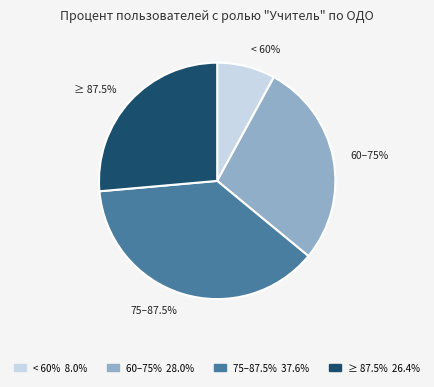

True or false: МБОУ ДО СЮН г. Долинск accounts for 1% of the total.

False